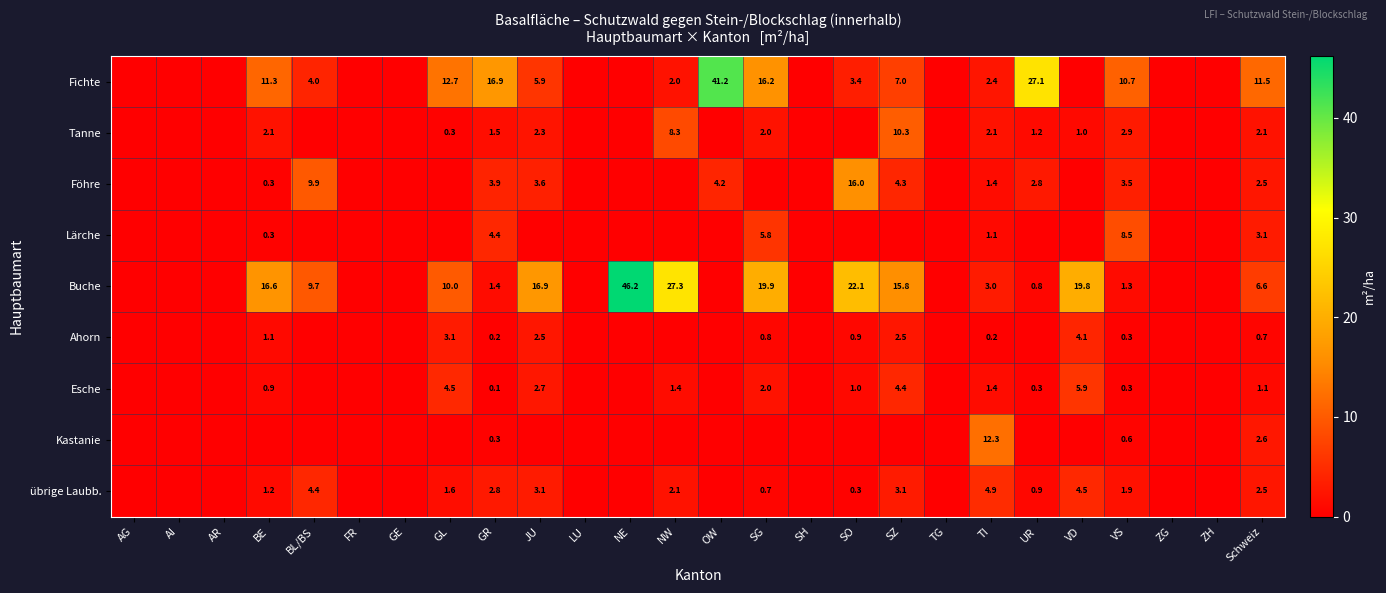

What is the difference between the highest and lowest values at Schweiz?

10.8